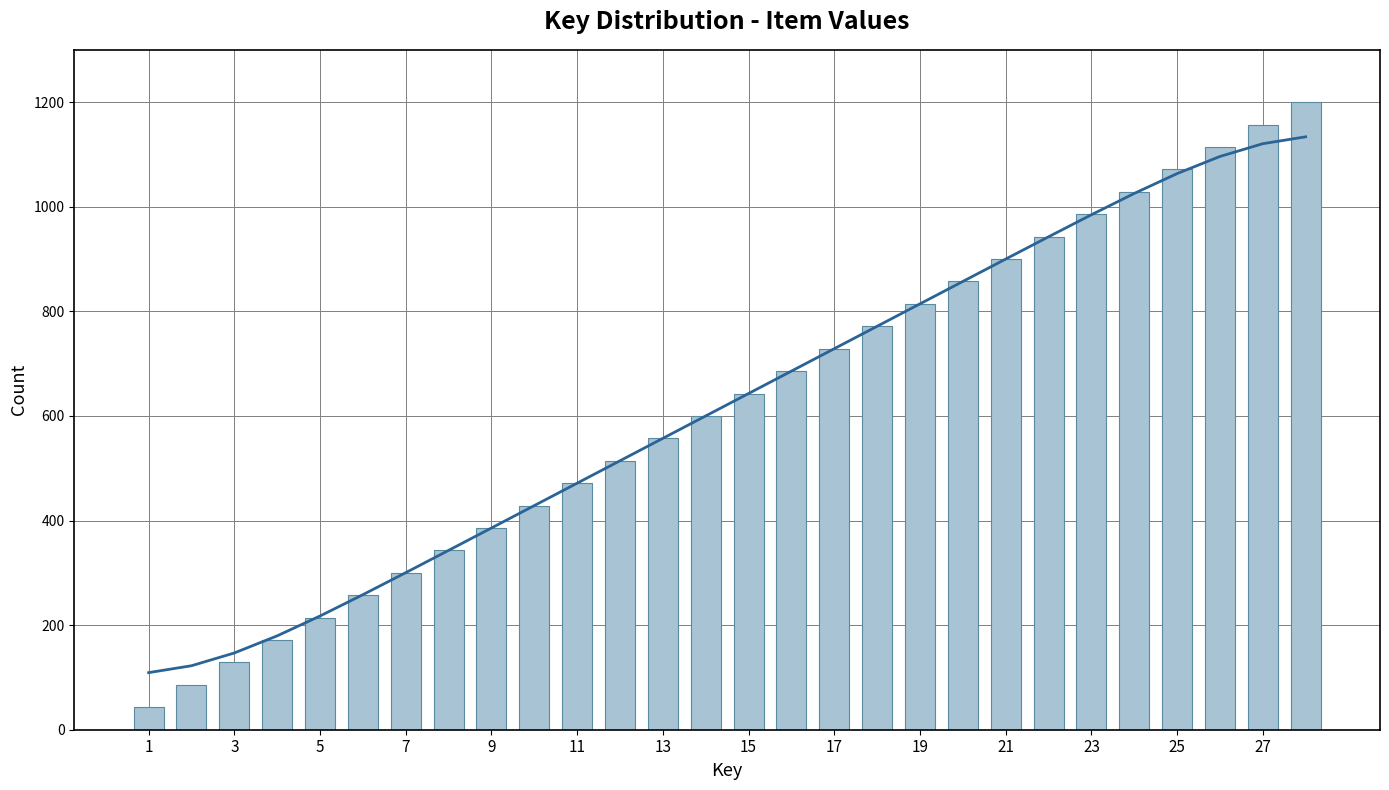

Count the number of data series in this chart.

2